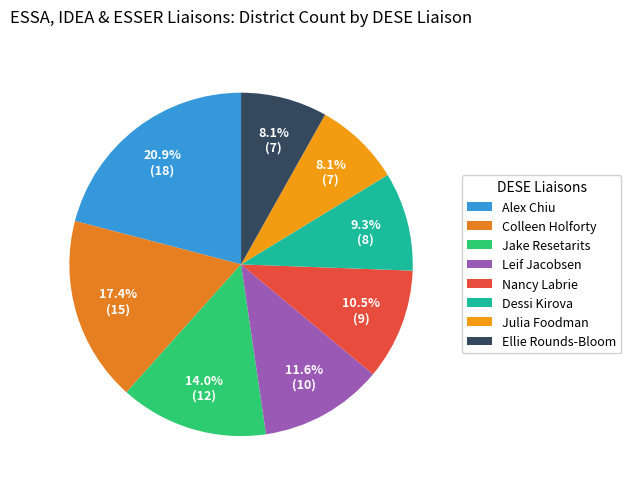

True or false: Alex Chiu accounts for 12% of the total.

False